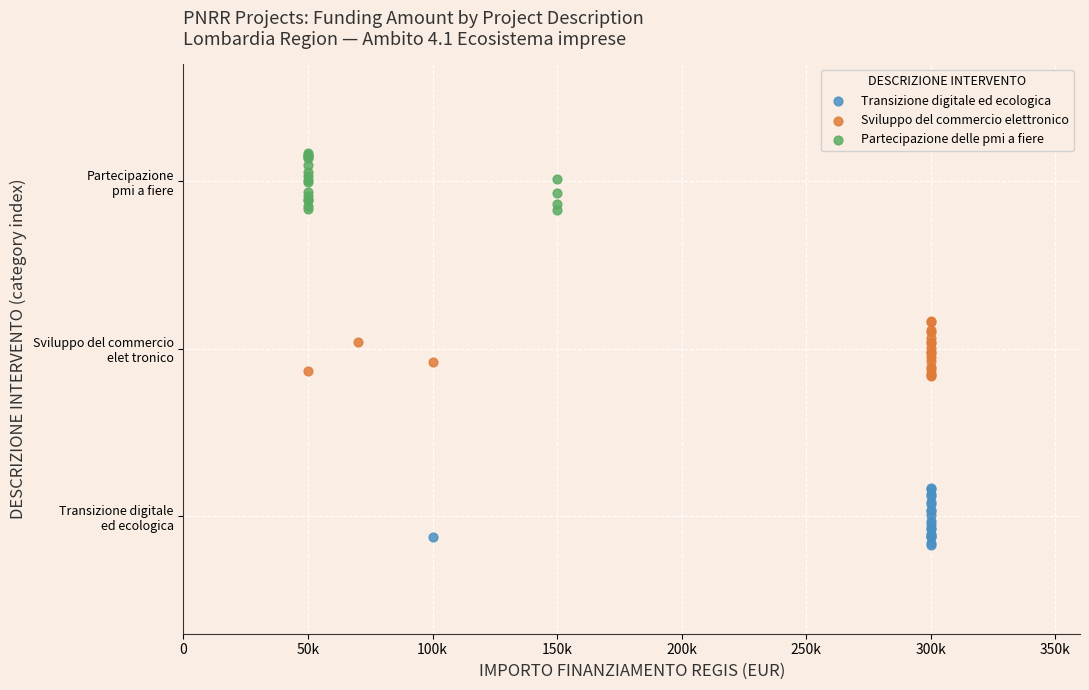

Which series reaches the minimum Y coordinate?

Transizione digitale ed ecologica